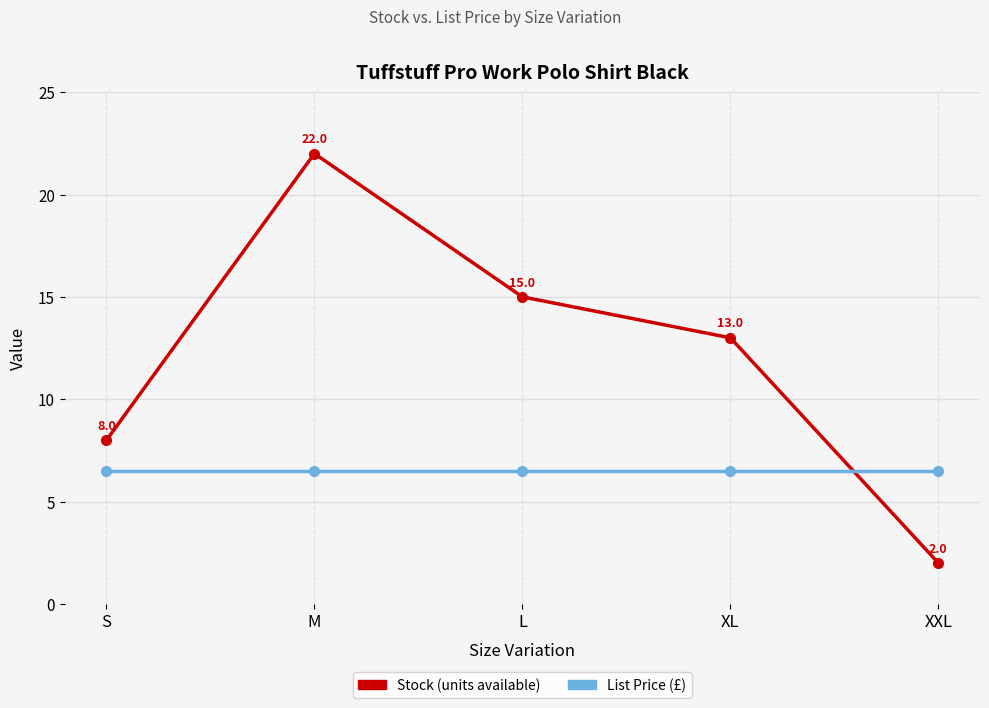

What is the total value across all series at S?

14.5